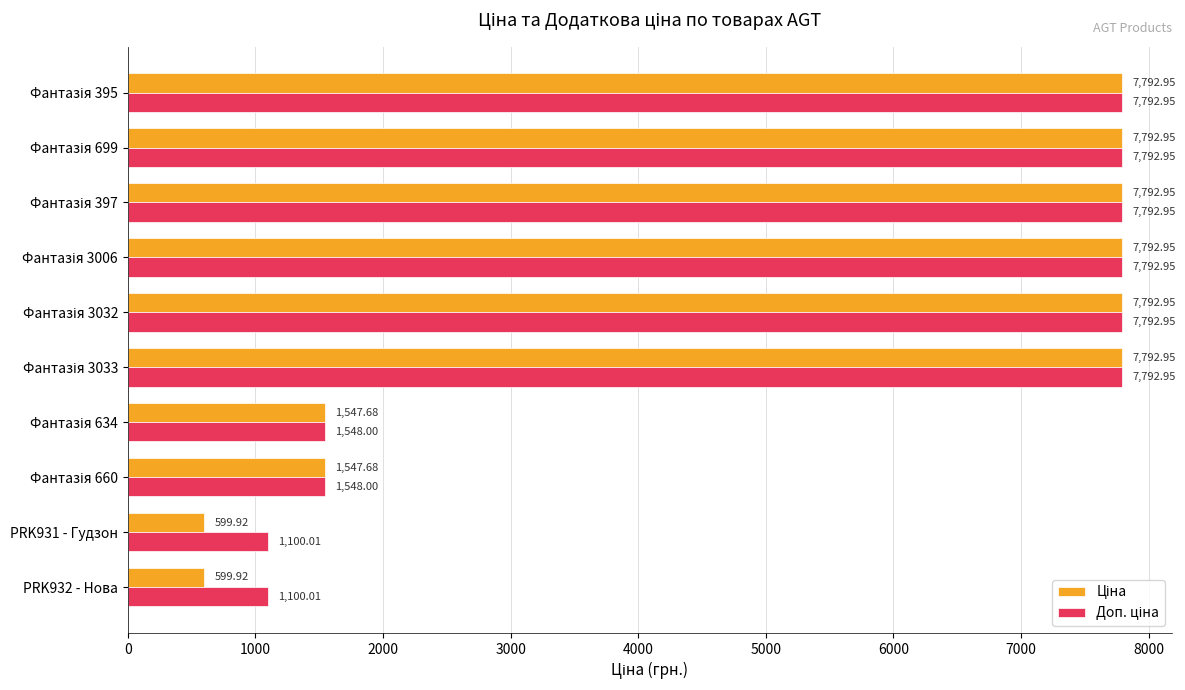

At how many categories does at least one series exceed 1729?

6